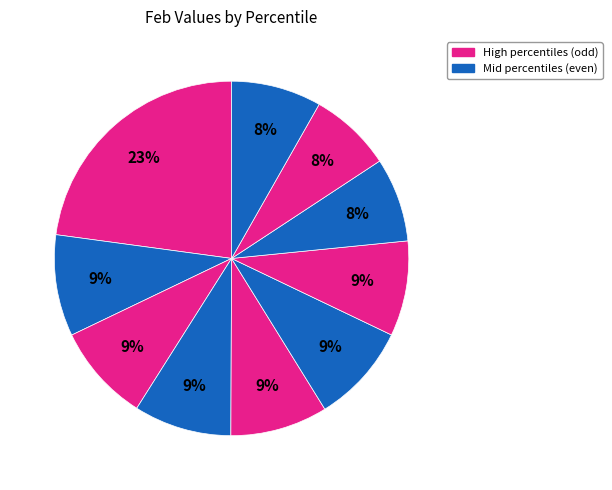

How many slices are in this pie chart?

10